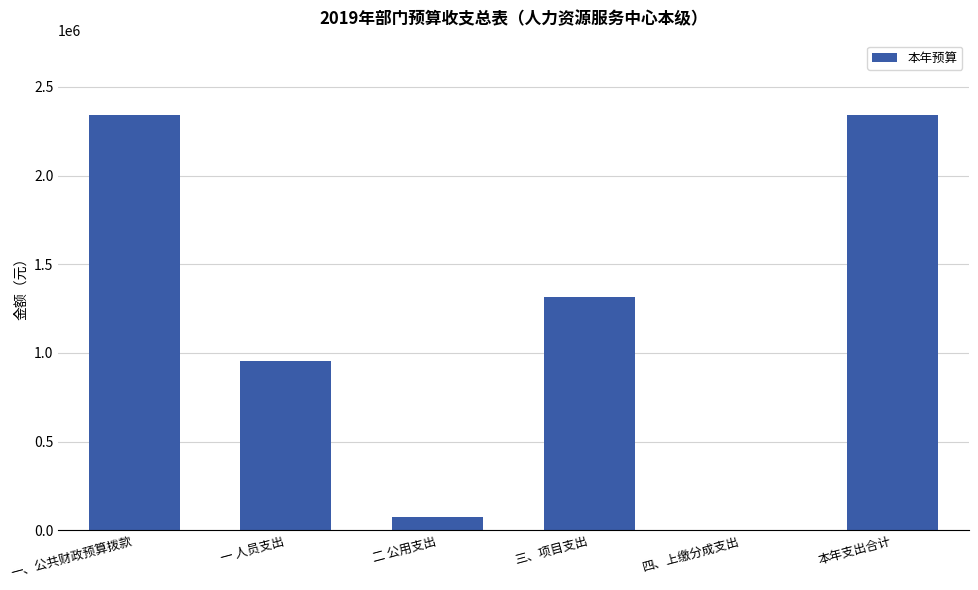

Which has a higher value, 二 公用支出 or 三、项目支出?

三、项目支出